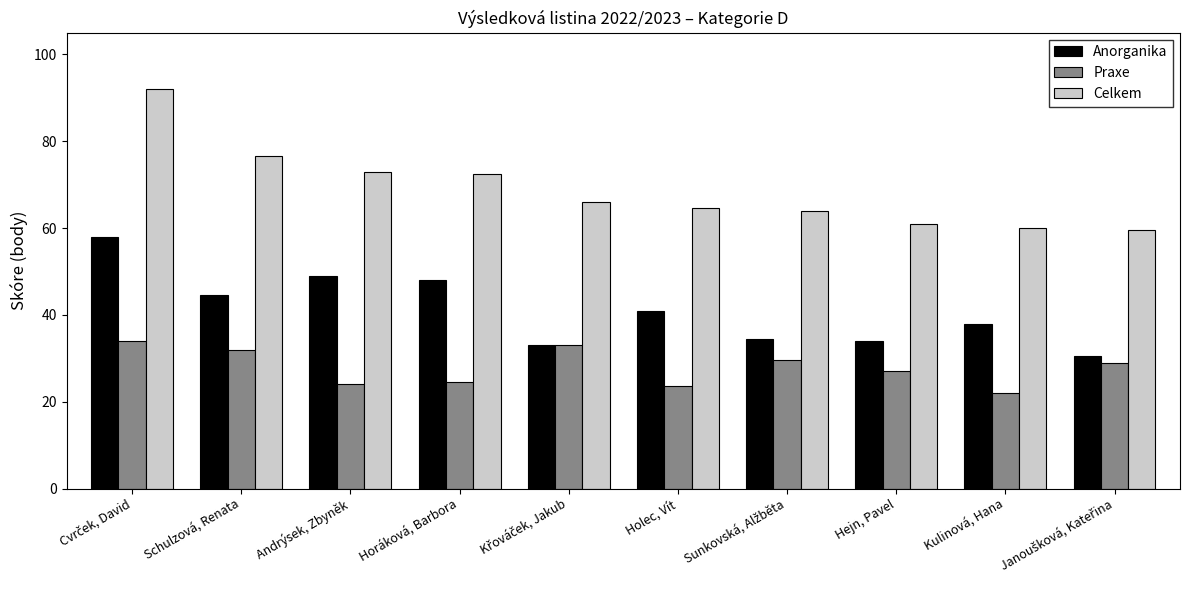

What is the maximum value for Praxe?

34.0